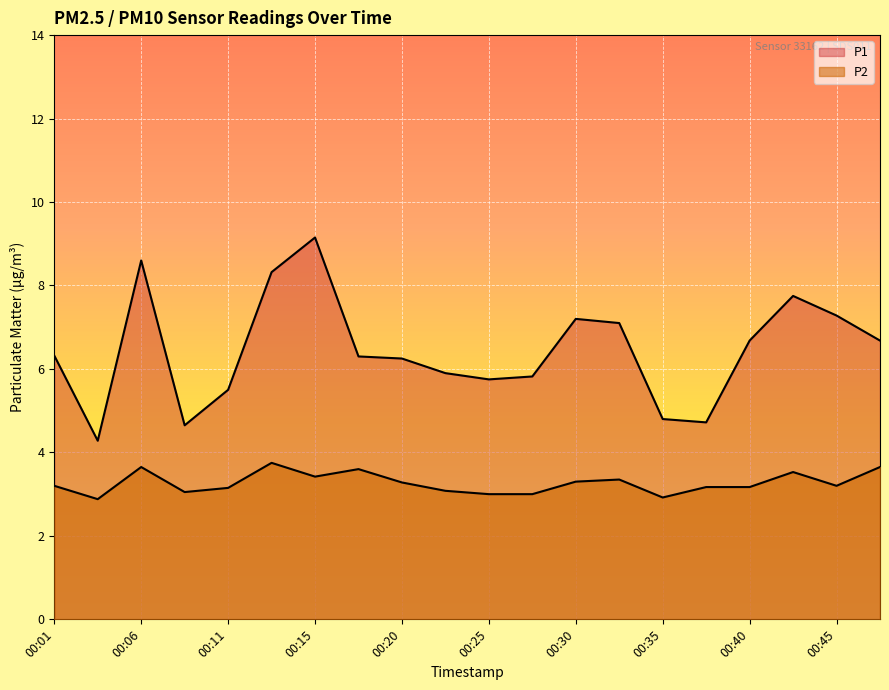

In P1, how many points are lower than both neighbors (excluding endpoints)?

4